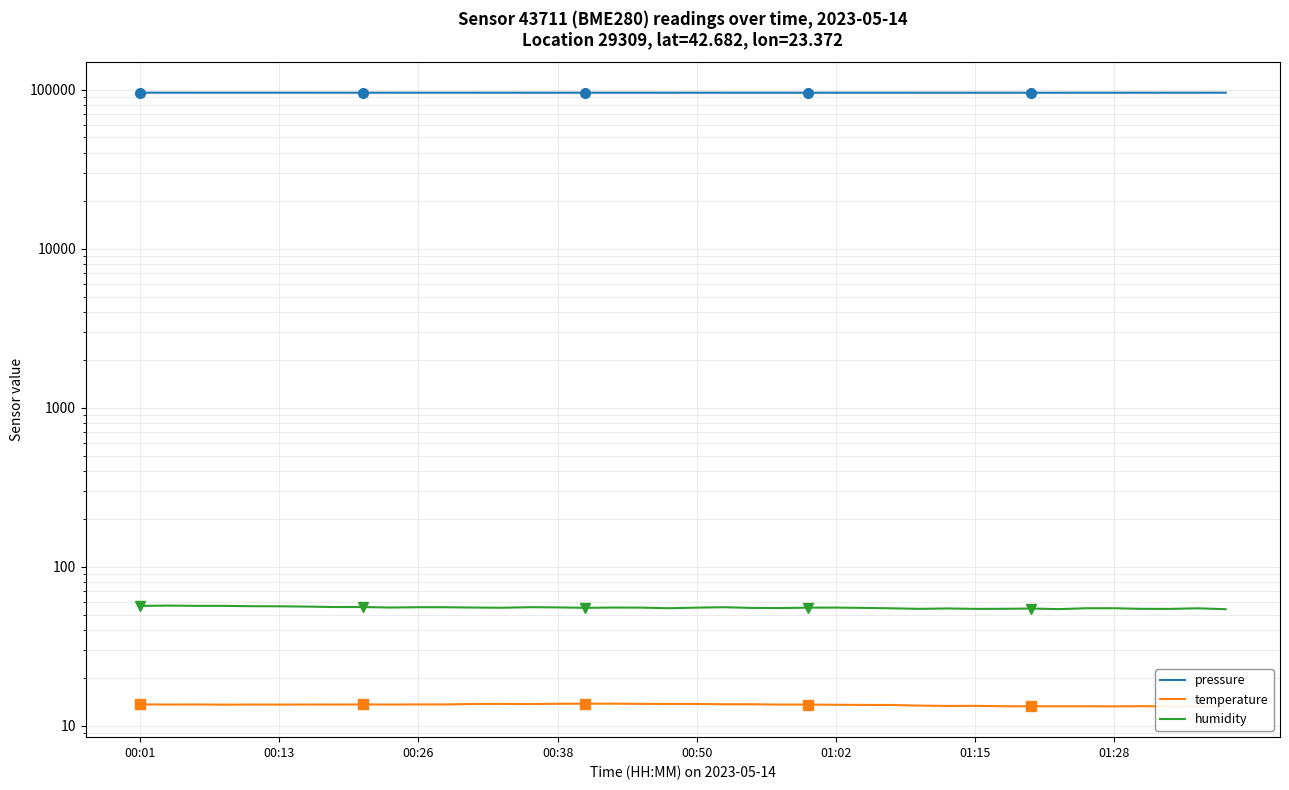

The humidity series shows 54.2 at 33. True or false?

True